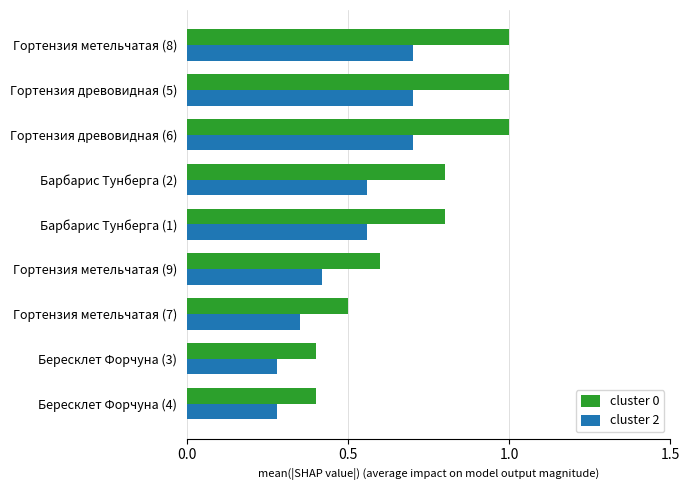

What is the average value of the cluster 0 series?

0.7